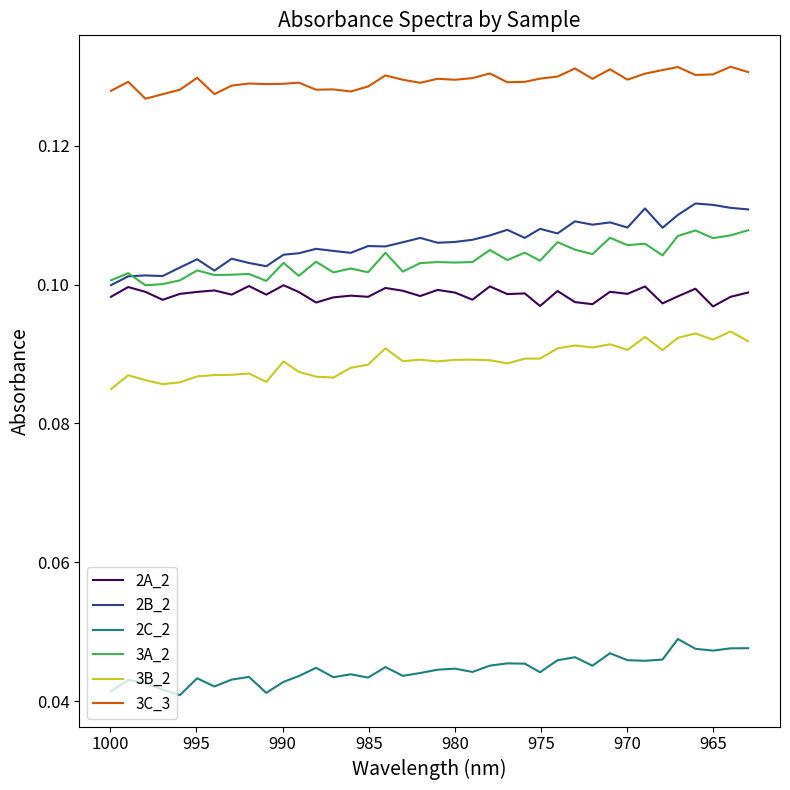

Which series has the largest total across all categories?

3C_3